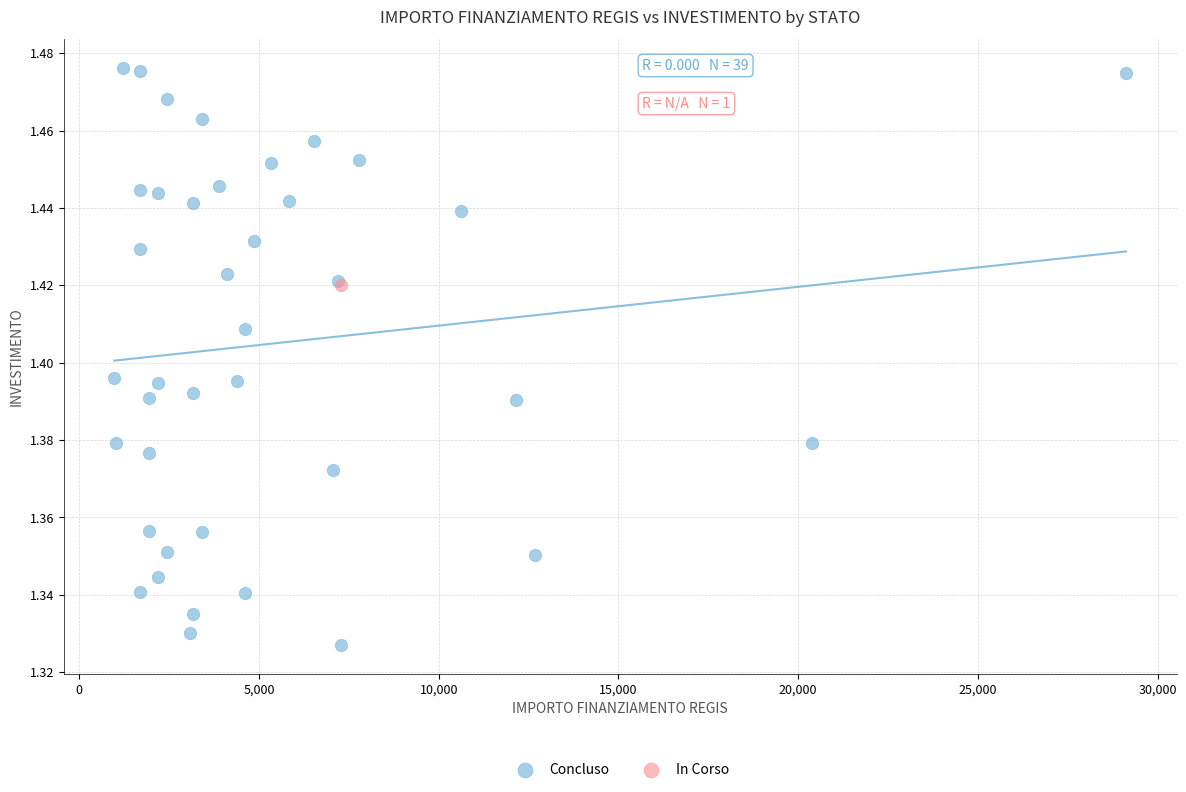

What are all the series names shown in the legend?

Concluso, In Corso